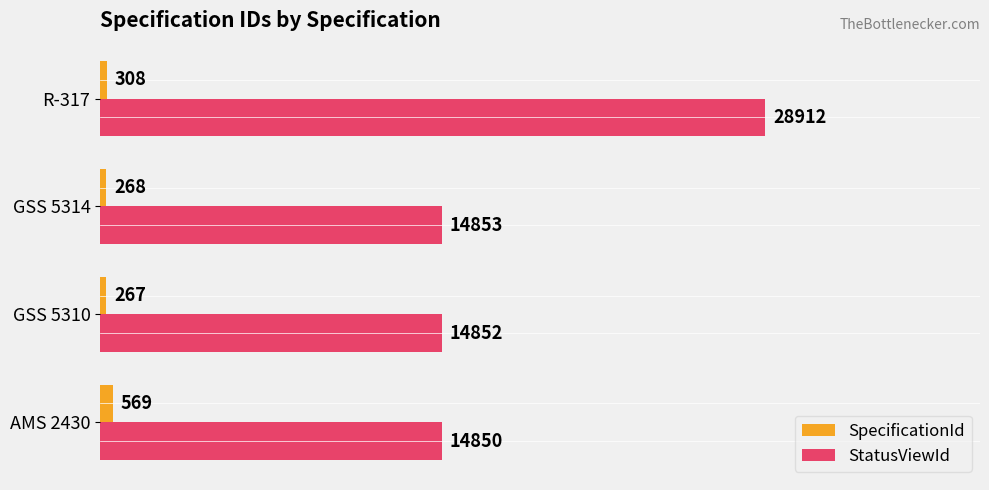

Where is SpecificationId nearest to the value 418?

R-317